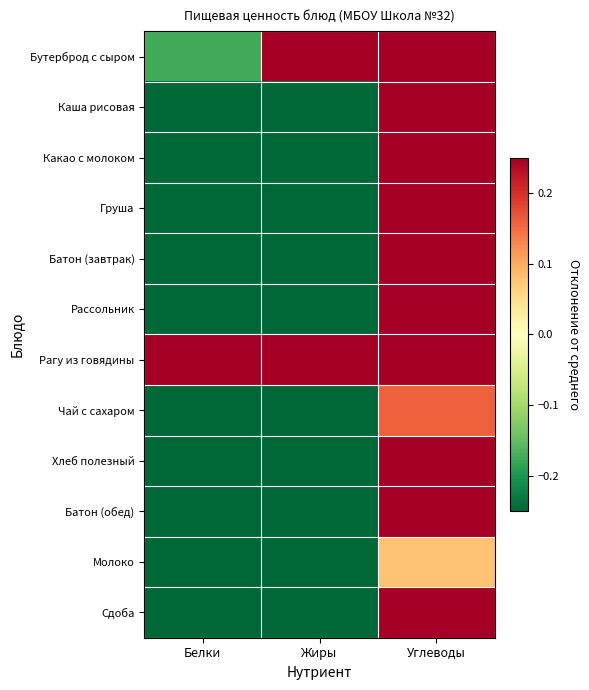

What is the maximum value shown in the chart?

2.7